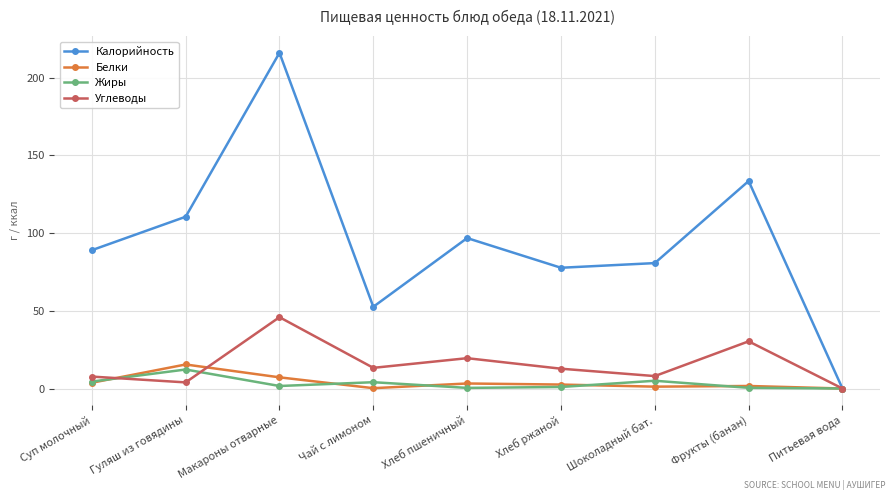

Is it true that Калорийность equals 96.8 at Хлеб пшеничный?

True